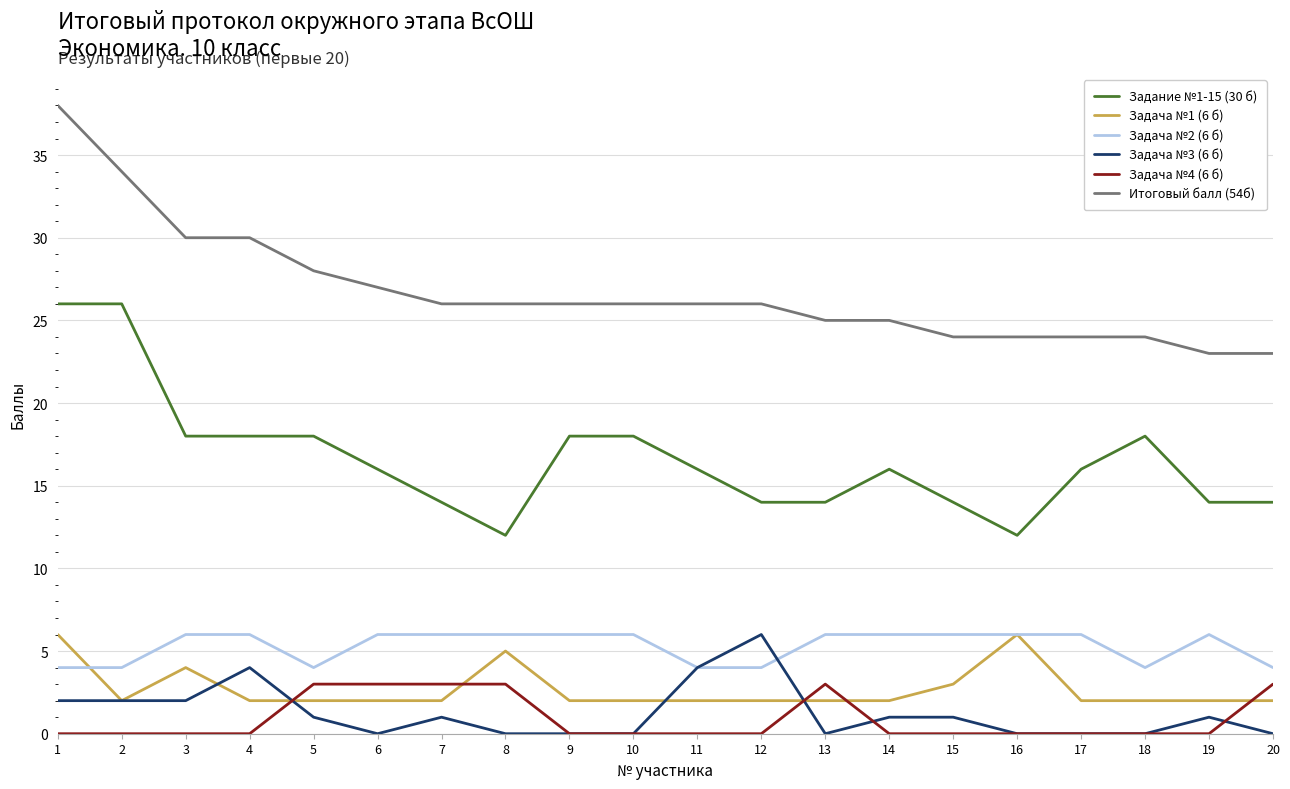

Reading left to right, extract all data points from this chart.

Задание №1-15 (30 б): 1=26	2=26	3=18	4=18	5=18	6=16	7=14	8=12	9=18	10=18	11=16	12=14	13=14	14=16	15=14	16=12	17=16	18=18	19=14	20=14
Задача №1 (6 б): 1=6	2=2	3=4	4=2	5=2	6=2	7=2	8=5	9=2	10=2	11=2	12=2	13=2	14=2	15=3	16=6	17=2	18=2	19=2	20=2
Задача №2 (6 б): 1=4	2=4	3=6	4=6	5=4	6=6	7=6	8=6	9=6	10=6	11=4	12=4	13=6	14=6	15=6	16=6	17=6	18=4	19=6	20=4
Задача №3 (6 б): 1=2	2=2	3=2	4=4	5=1	6=0	7=1	8=0	9=0	10=0	11=4	12=6	13=0	14=1	15=1	16=0	17=0	18=0	19=1	20=0
Задача №4 (6 б): 1=0	2=0	3=0	4=0	5=3	6=3	7=3	8=3	9=0	10=0	11=0	12=0	13=3	14=0	15=0	16=0	17=0	18=0	19=0	20=3
Итоговый балл (54б): 1=38	2=34	3=30	4=30	5=28	6=27	7=26	8=26	9=26	10=26	11=26	12=26	13=25	14=25	15=24	16=24	17=24	18=24	19=23	20=23